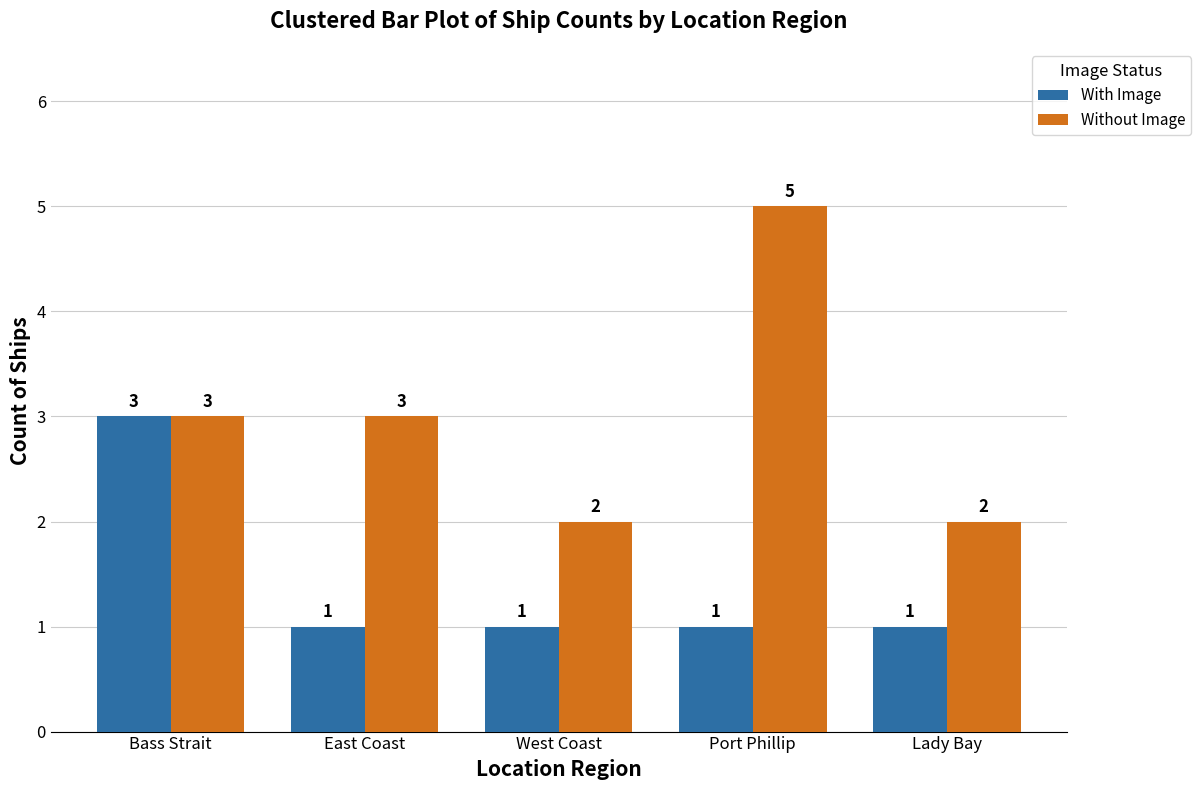

What is the difference between the With Image values at Bass Strait and East Coast?

2